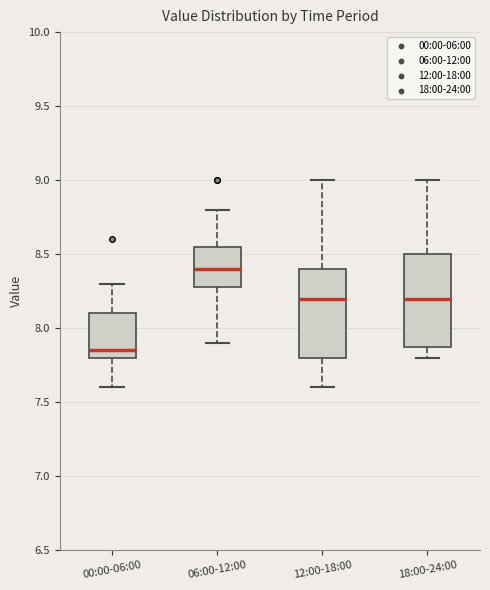

Where does the lower whisker of the box for 12:00-18:00 end on the y-axis? The values are not printed on the chart, so give them approximately, as read against the axis.

7.60